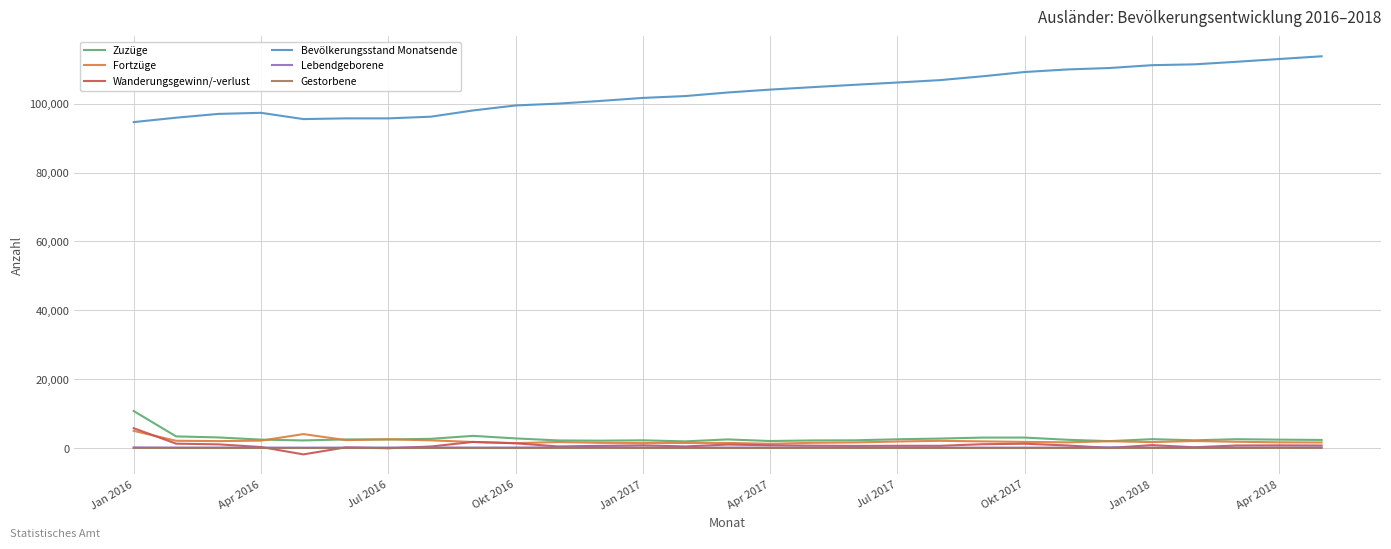

What is the highest value of the Wanderungsgewinn/-verlust series?

5765